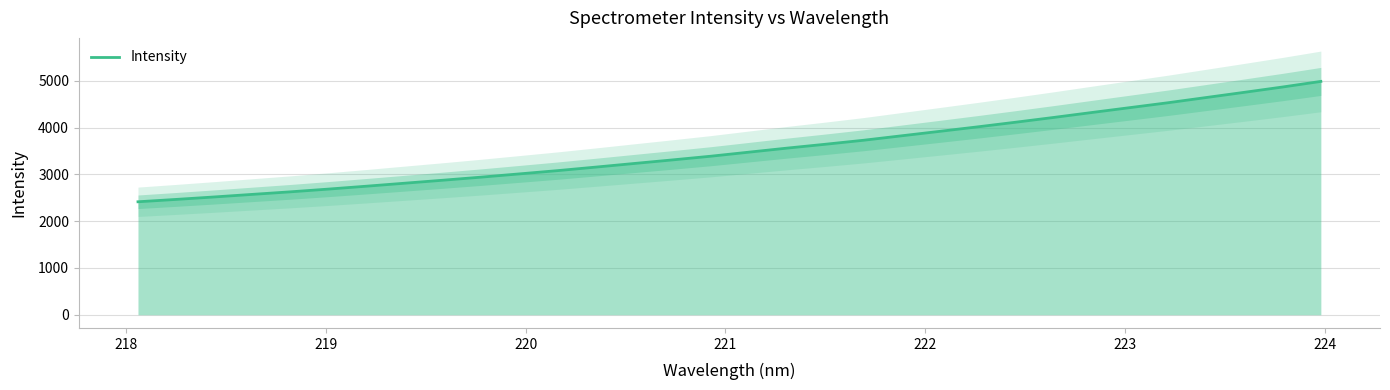

What is the lowest value of the Intensity series?

2415.2